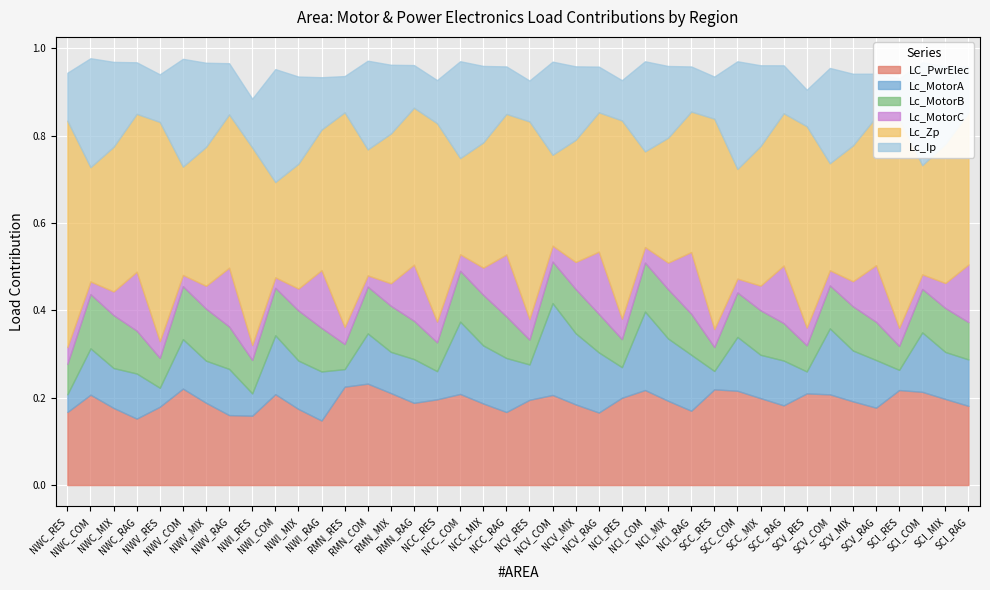

Which category has the highest value in the Lc_Ip series?

NWI_COM